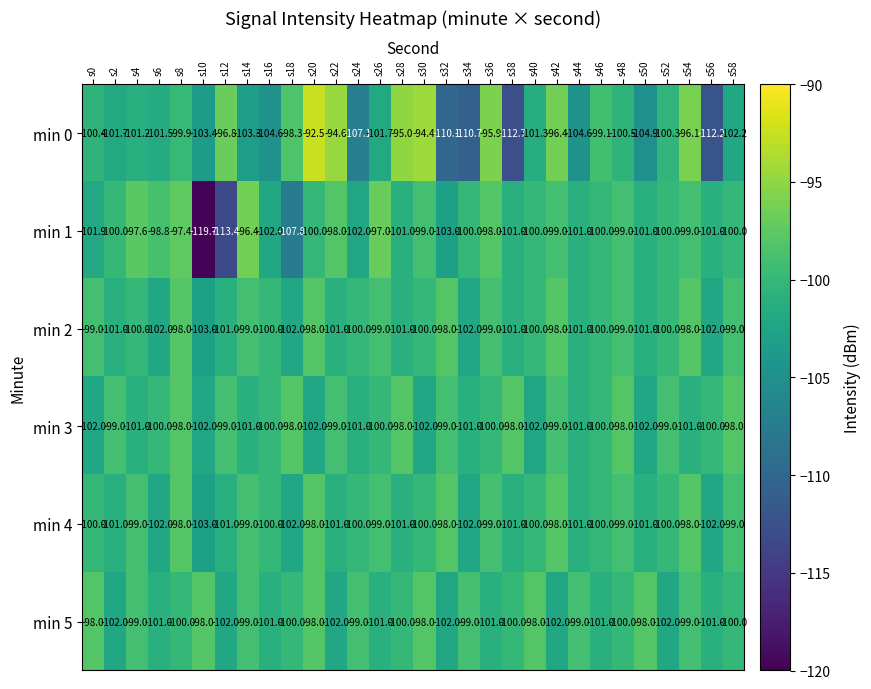

At which category is the sum across all series the highest?

s20